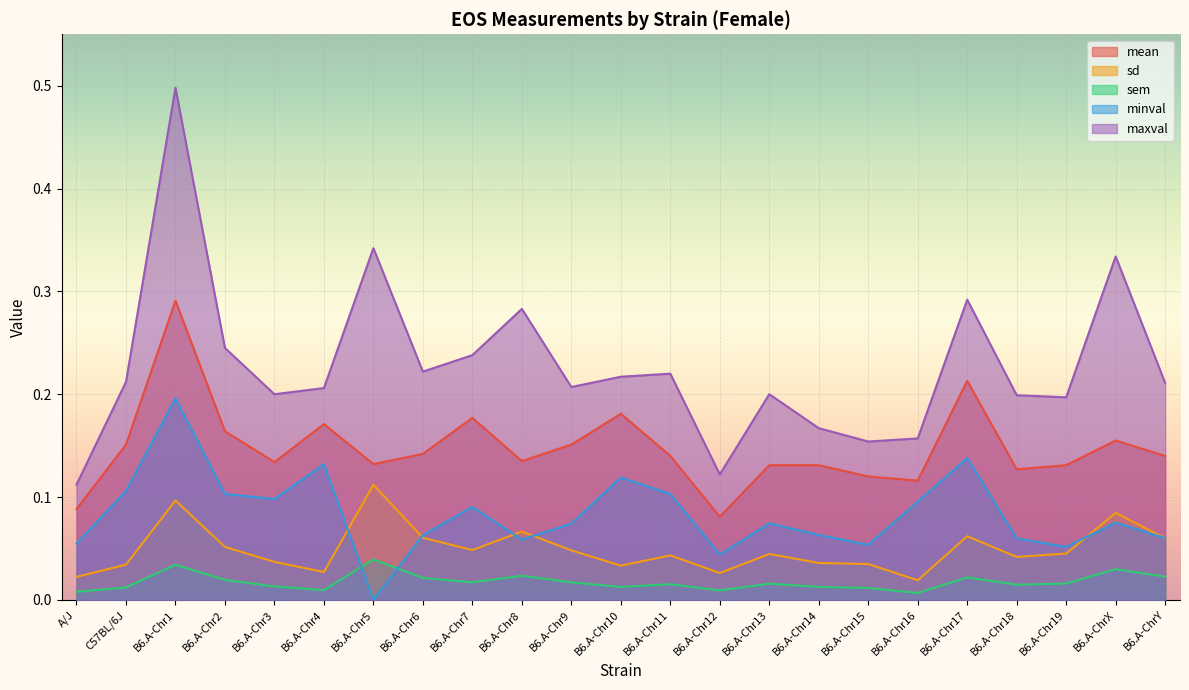

Does the chart display data point markers on the line(s)?

No